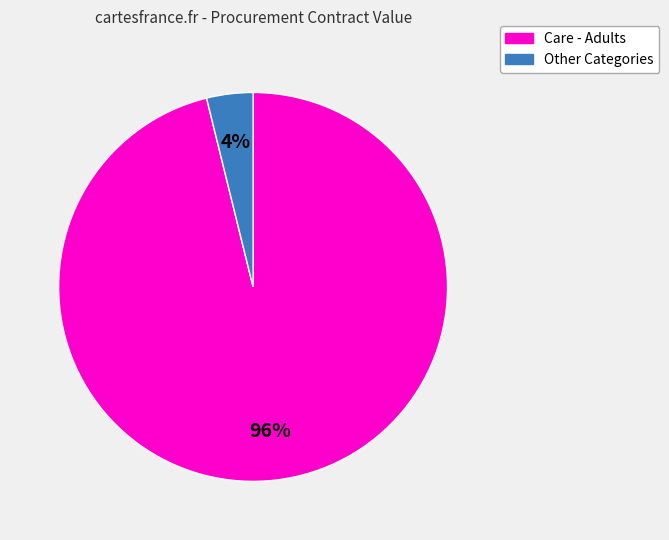

To the nearest percent, what is the difference between the largest and smallest slice percentages?

92%